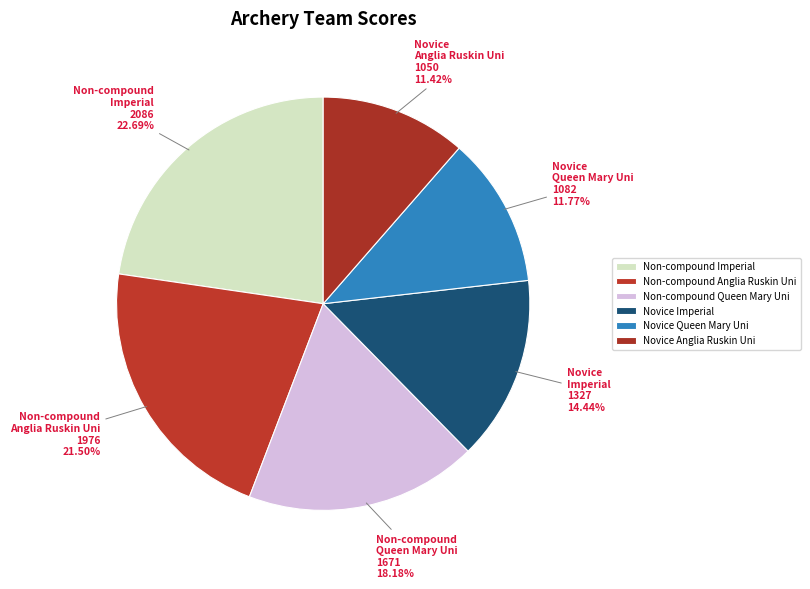

Is it true that Non-compound Queen Mary Uni is 30% of the pie?

False